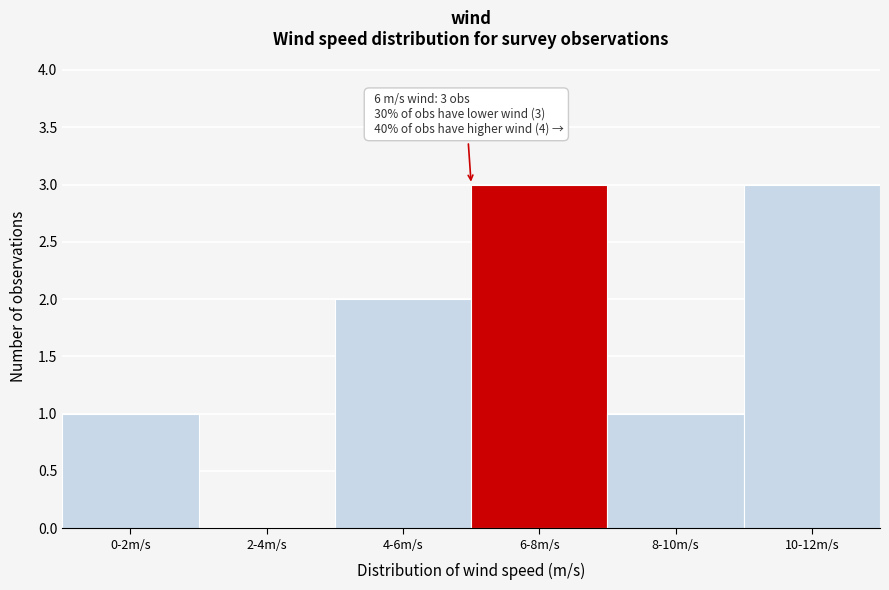

What is the change in value from 0-2m/s to 10-12m/s?

+2